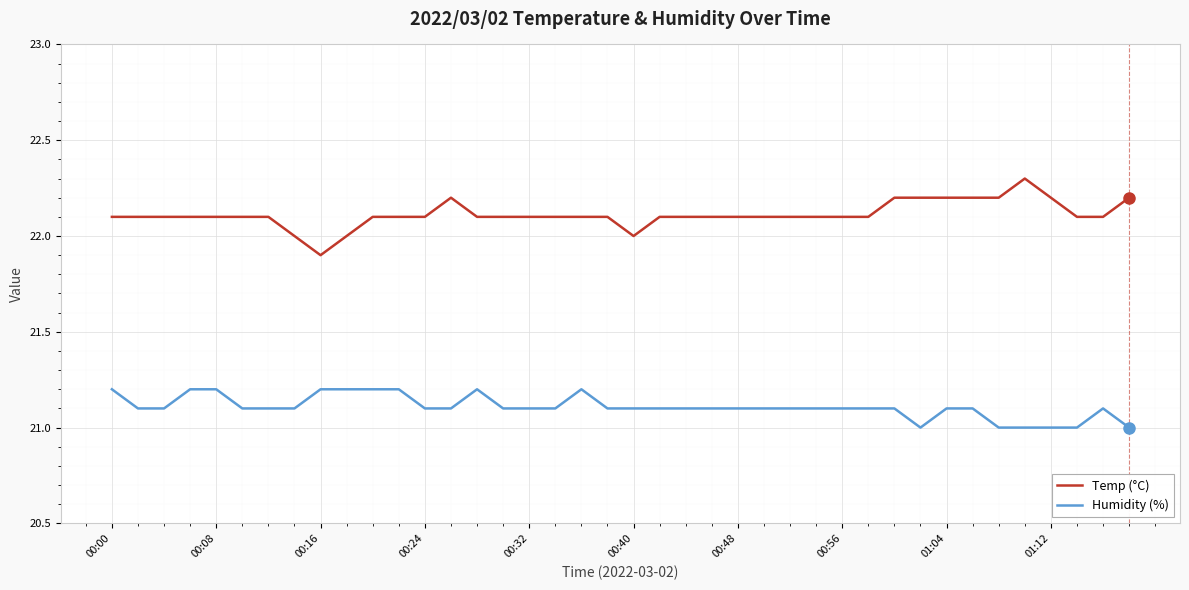

What is the difference between the maximum and minimum values in the Temp (°C) series?

0.4